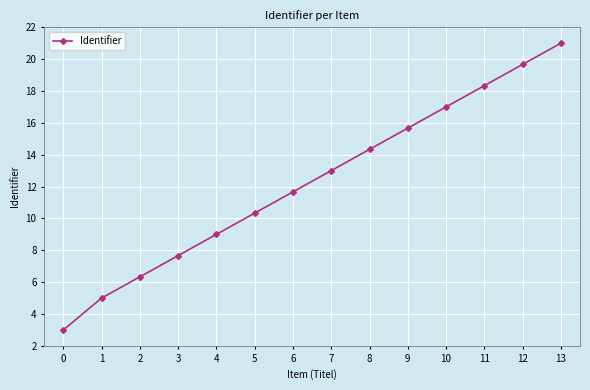

What is the value of the 11th point from the left?

17.0